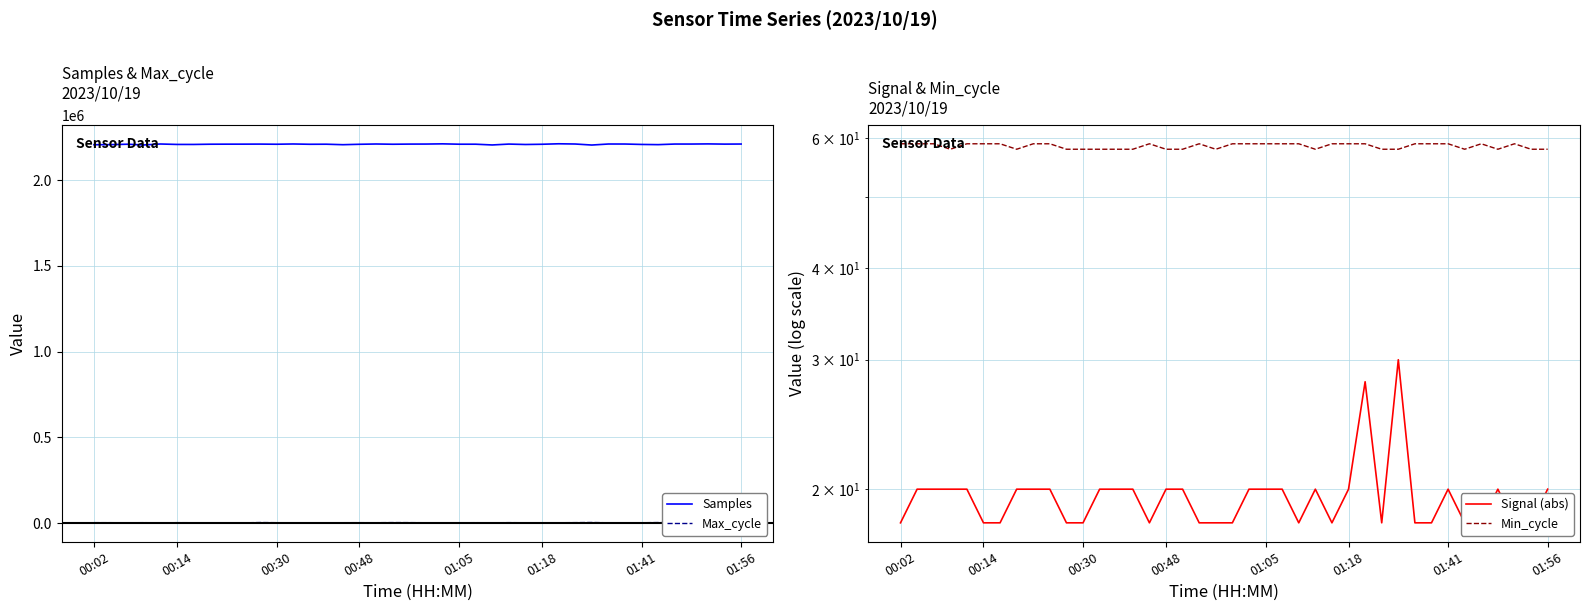

Rank the series by their maximum value, from lowest to highest.

Signal (abs), Min_cycle, Max_cycle, Samples